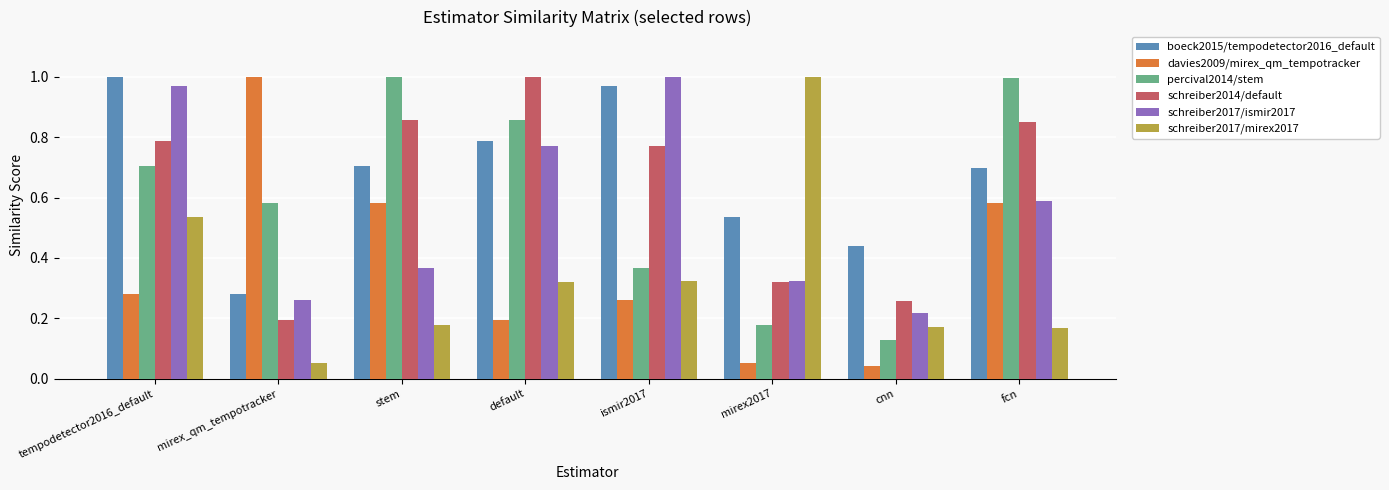

Which series changed the most between tempodetector2016_default and mirex2017?

schreiber2017/ismir2017